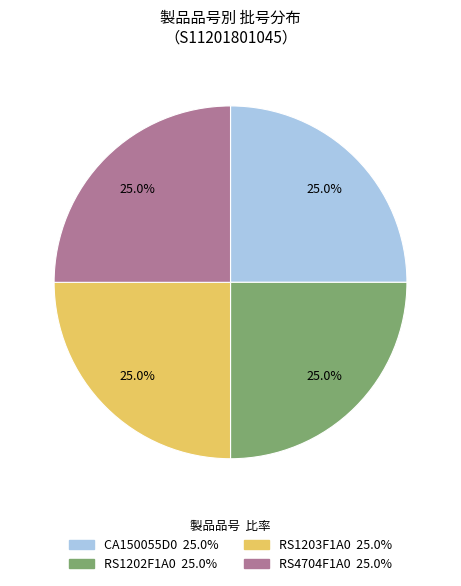

What is the total percentage of RS4704F1A0 and RS1202F1A0?

50.0%